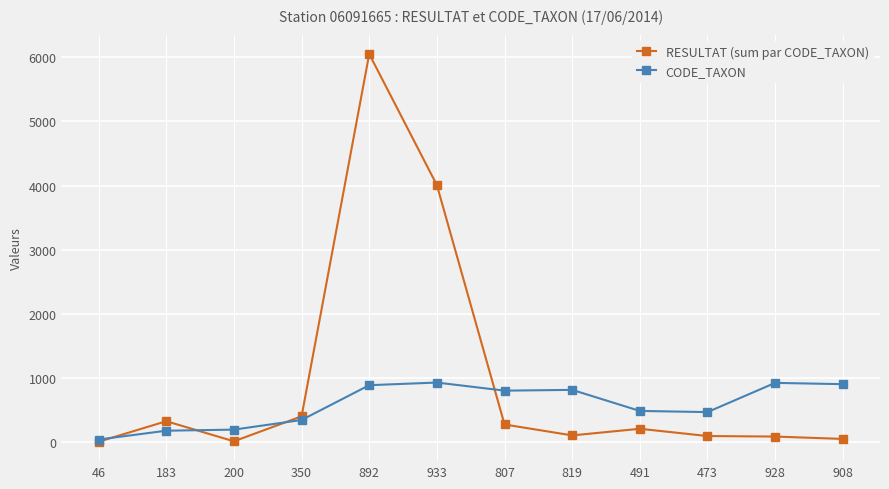

What position from the right is 350?

9